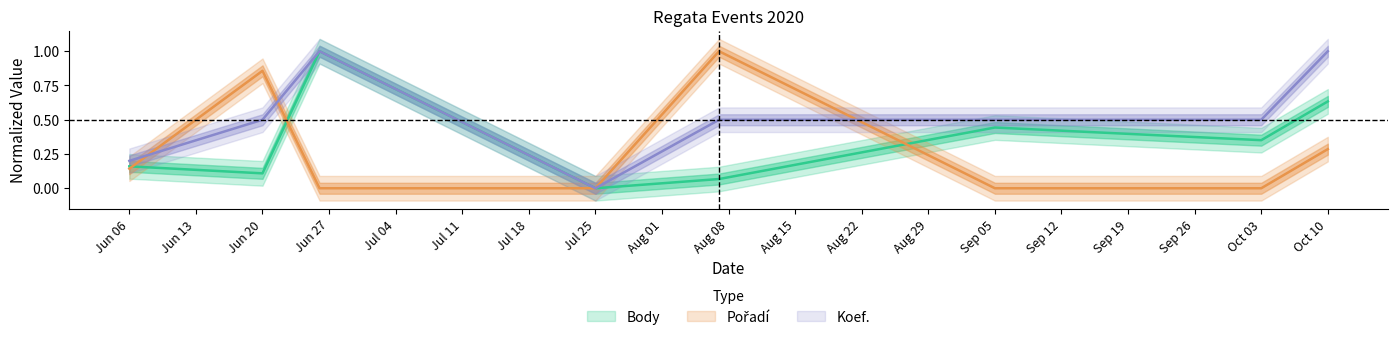

What is the difference between the maximum and second lowest values in the Pořadí series?

1.0